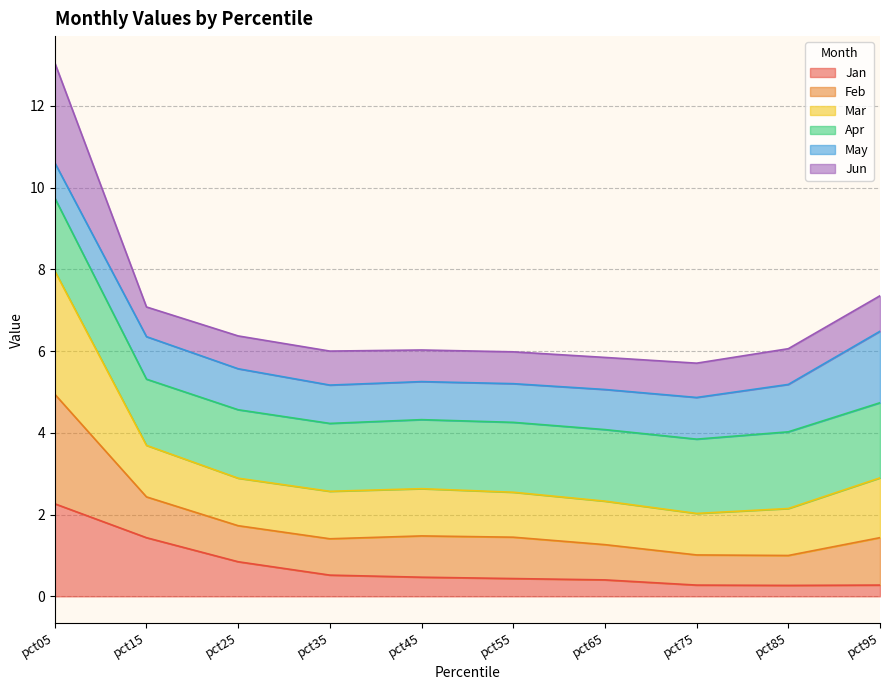

True or false: Jan has a value of 0.5 at pct45.

True